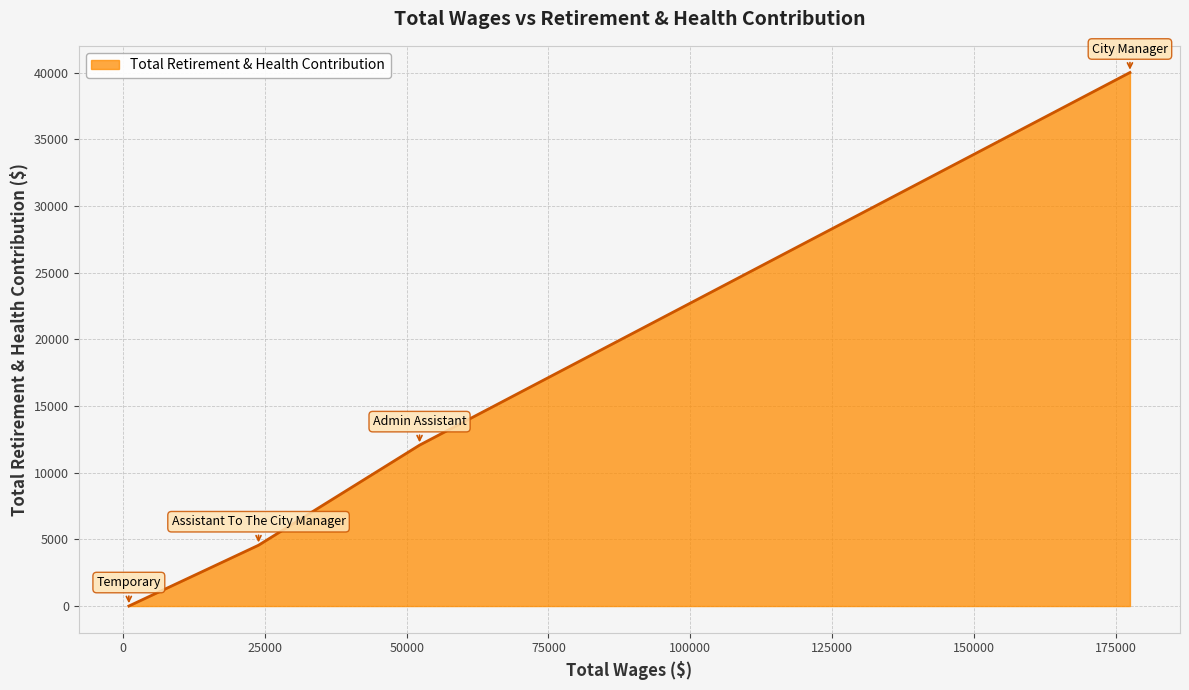

What is the sum of all values?

56627